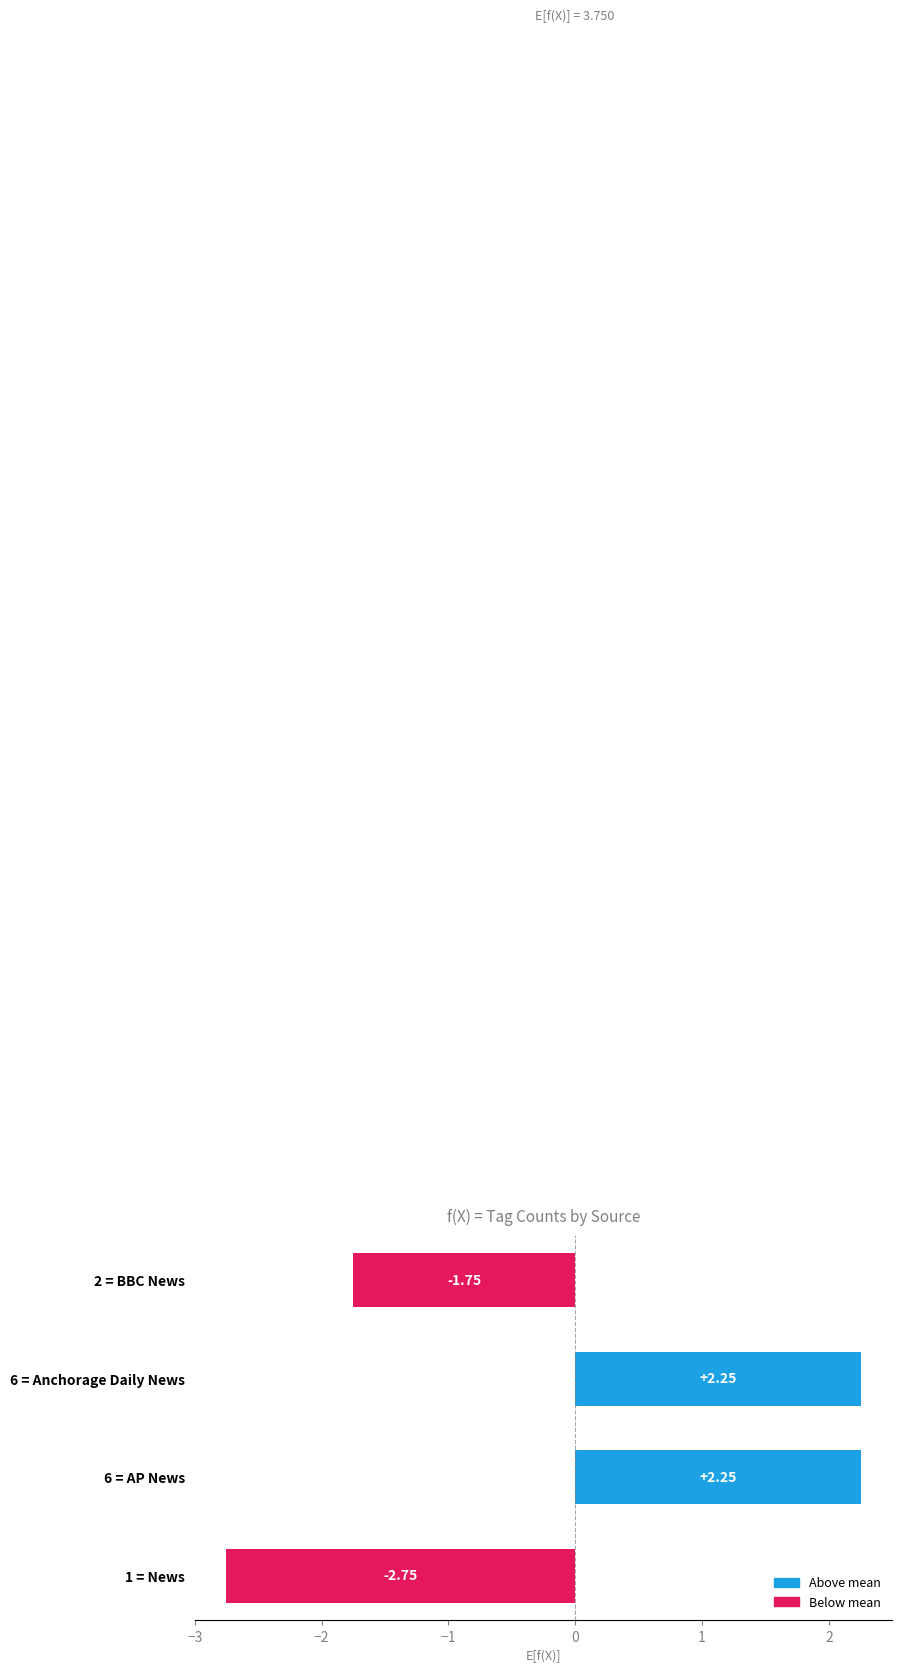

The WATER series shows 1 at 9. True or false?

False